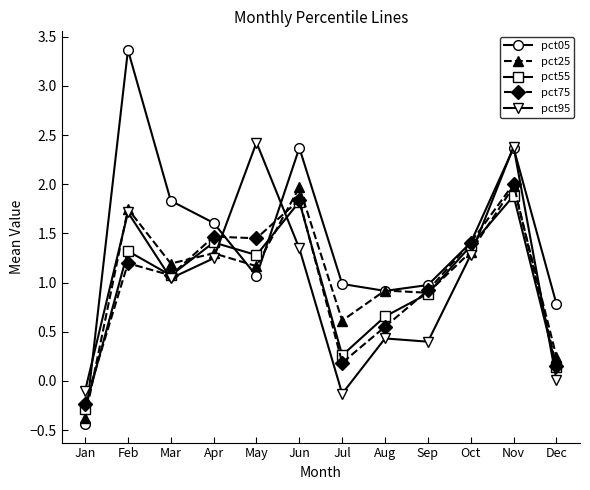

Is it true that pct55 equals 1.3 at Feb?

True